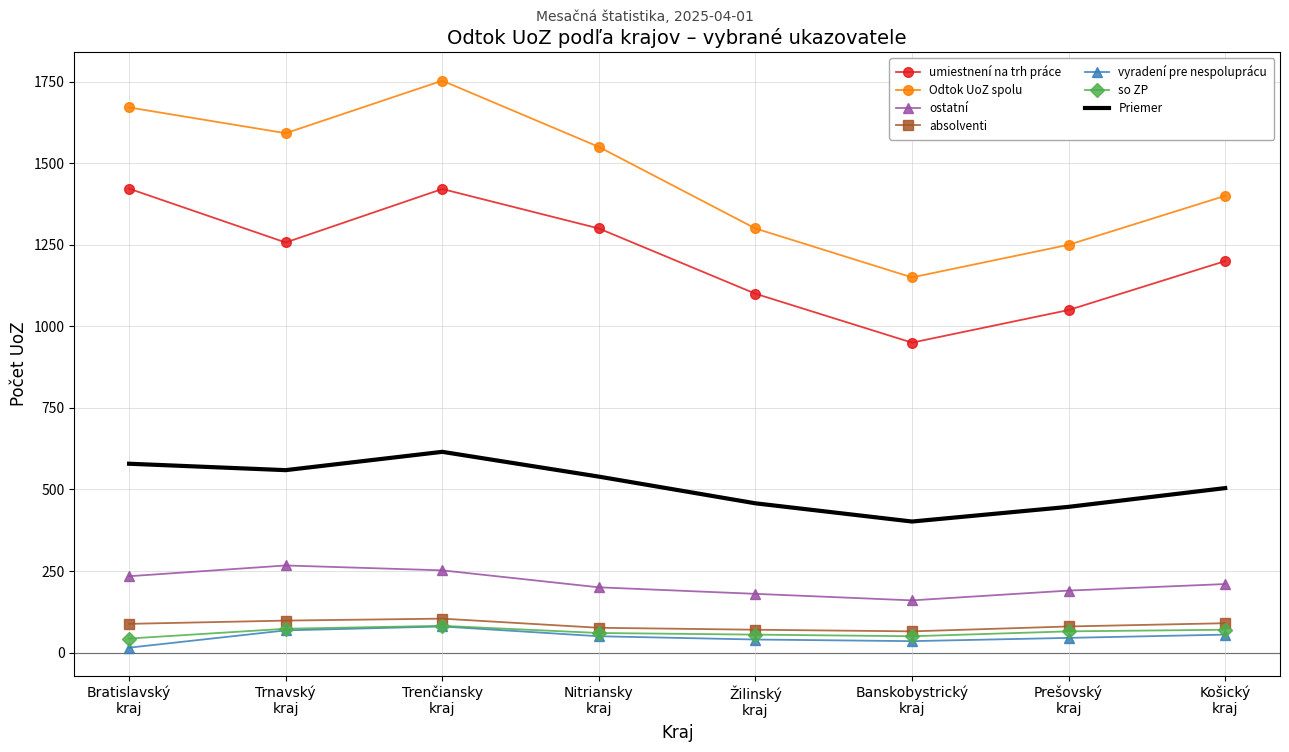

True or false: Priemer and Odtok UoZ spolu intersect in this chart.

False